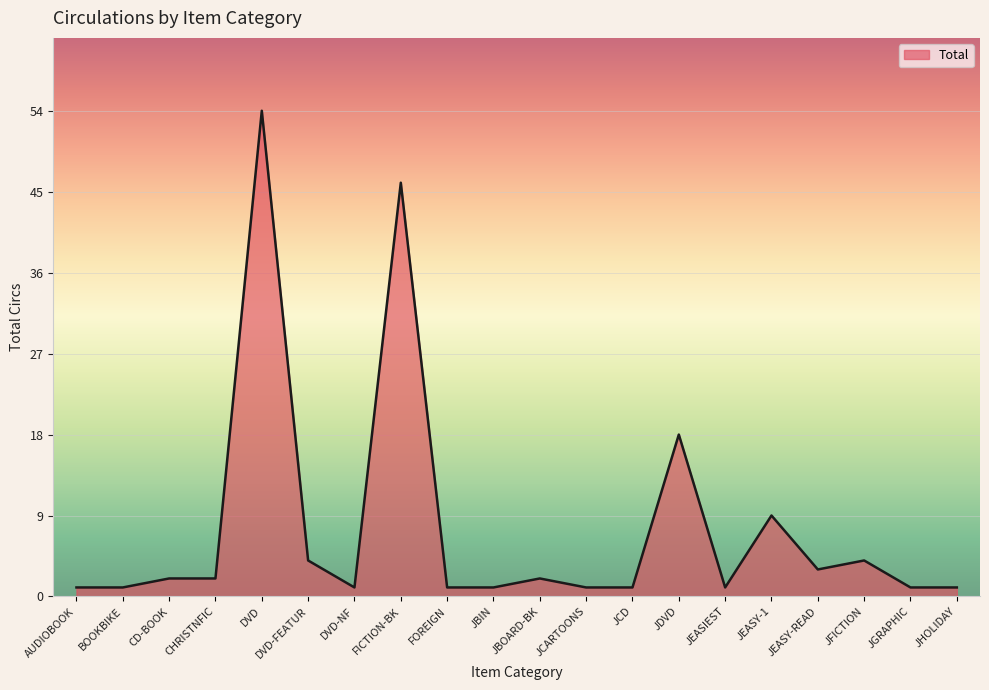

Is it true that the value at DVD is 79?

False